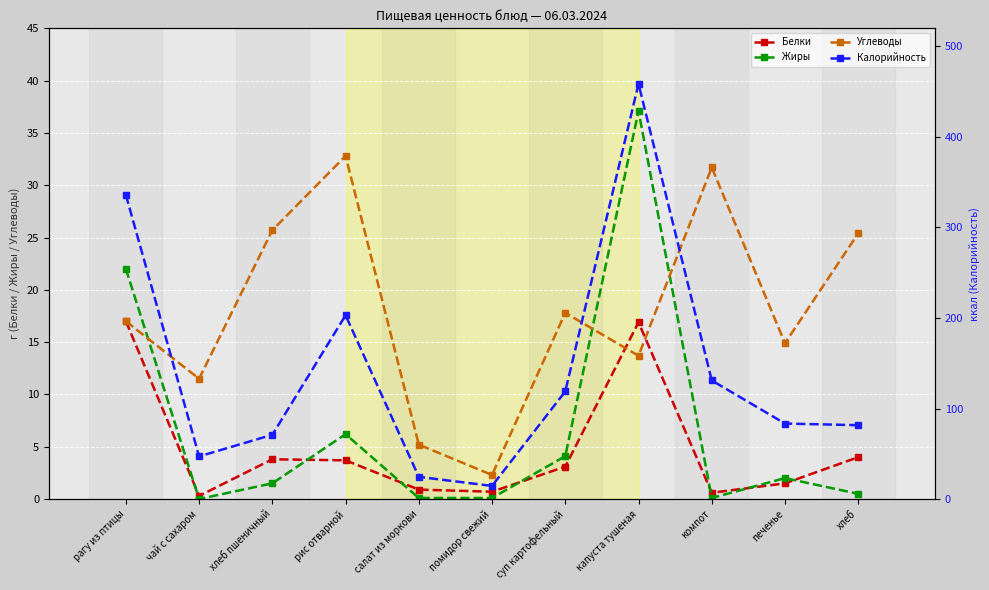

Between чай с сахаром and компот, which is larger?

компот